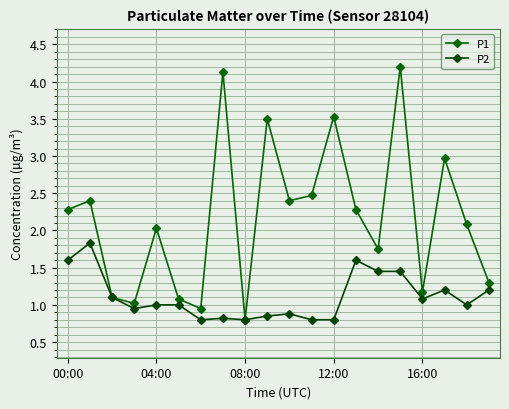

True or false: P2 and P1 intersect in this chart.

False